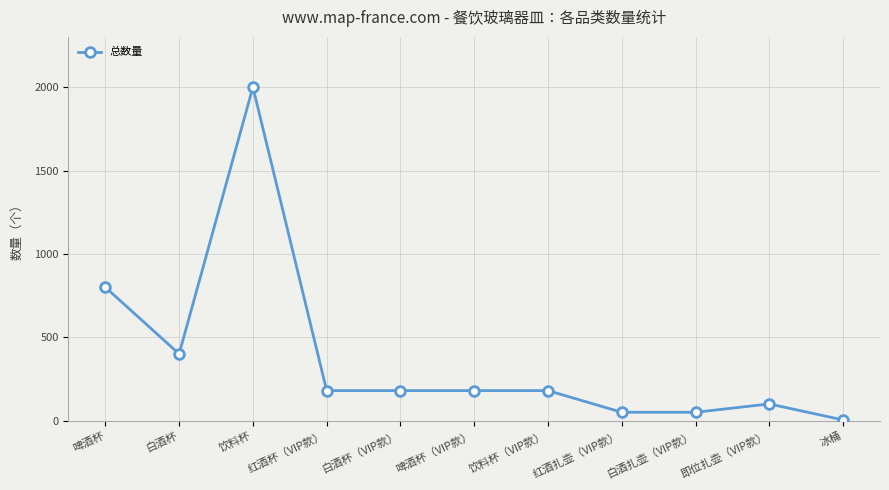

True or false: the data has more than 0 interior local peaks.

True